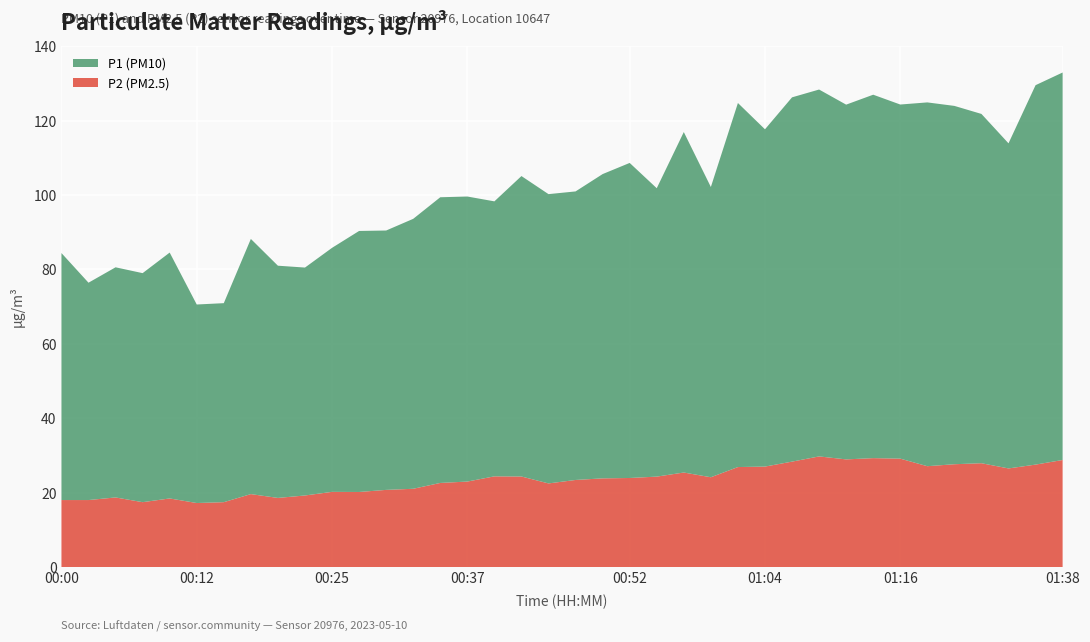

Reading left to right, transcribe all the data shown in this chart.

P1: 66.4	58.4	61.9	61.6	66.1	53.4	53.5	68.6	62.4	61.3	65.6	70.2	69.7	72.6	76.8	76.6	73.9	80.8	77.8	77.6	81.8	84.7	77.5	91.5	78.0	97.9	90.7	97.9	98.6	95.4	97.7	95.2	97.8	96.3	93.9	87.4	102.0	104.2
P2: 18.0	18.0	18.7	17.4	18.4	17.2	17.4	19.6	18.6	19.2	20.2	20.2	20.7	21.0	22.6	23.0	24.4	24.3	22.5	23.4	23.8	23.9	24.3	25.4	24.1	26.9	27.0	28.3	29.7	28.9	29.3	29.1	27.1	27.6	27.9	26.5	27.5	28.8